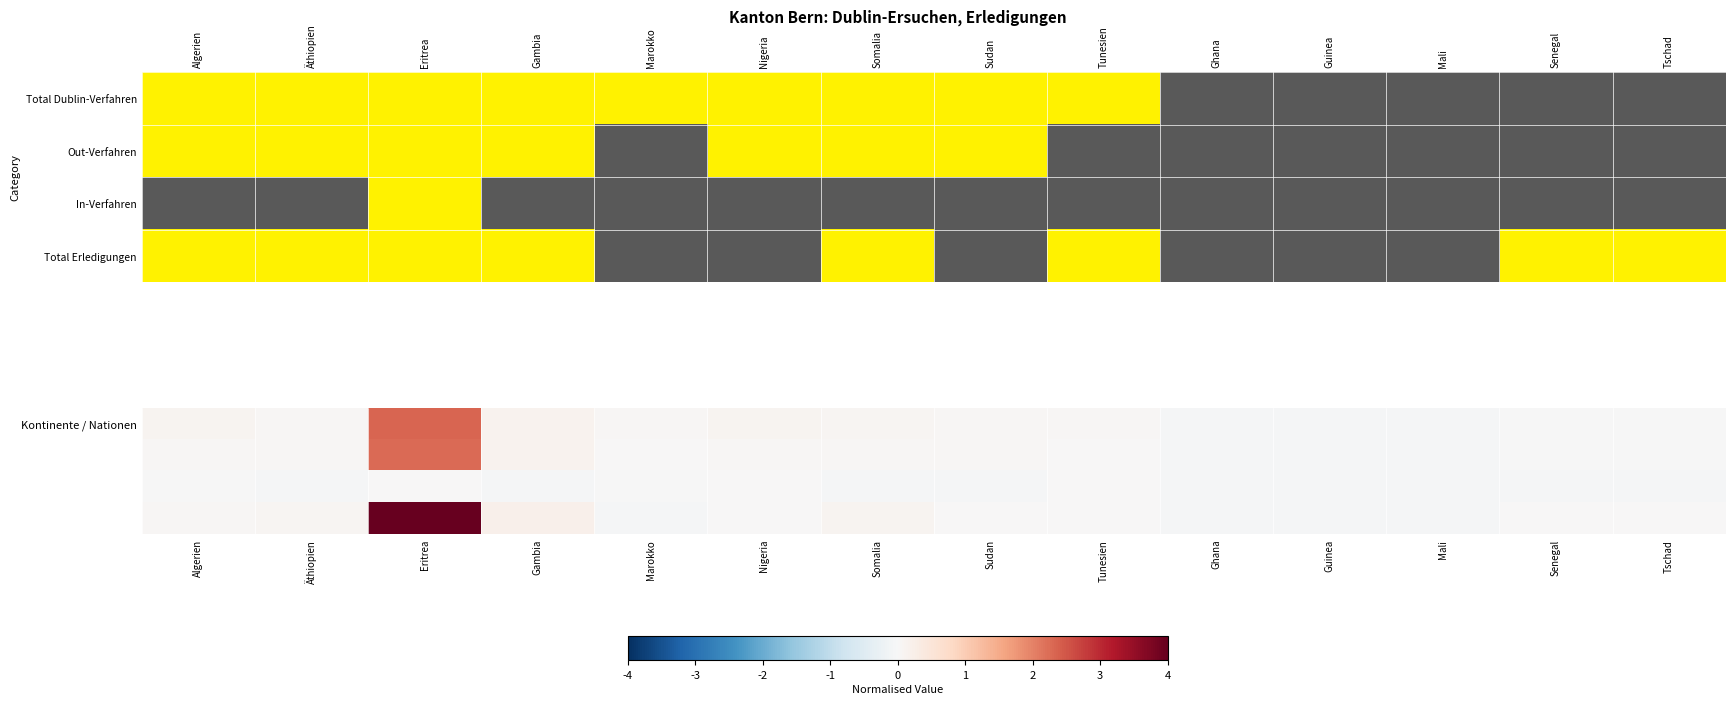

What is the total value across all series at Tschad?

-0.1